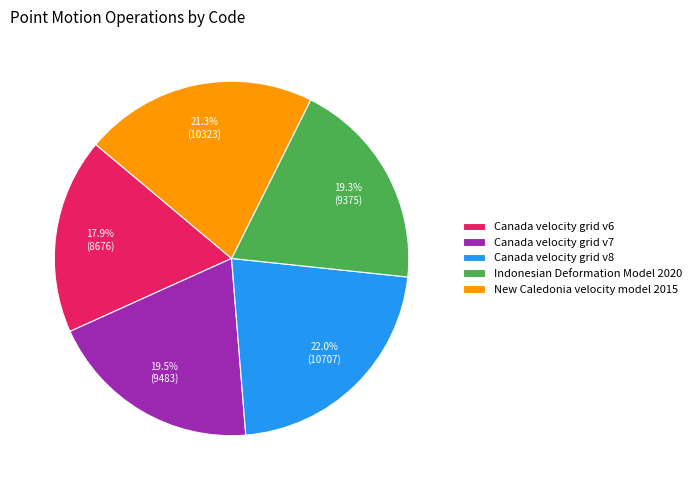

What is the smallest slice in the pie chart?

Canada velocity grid v6